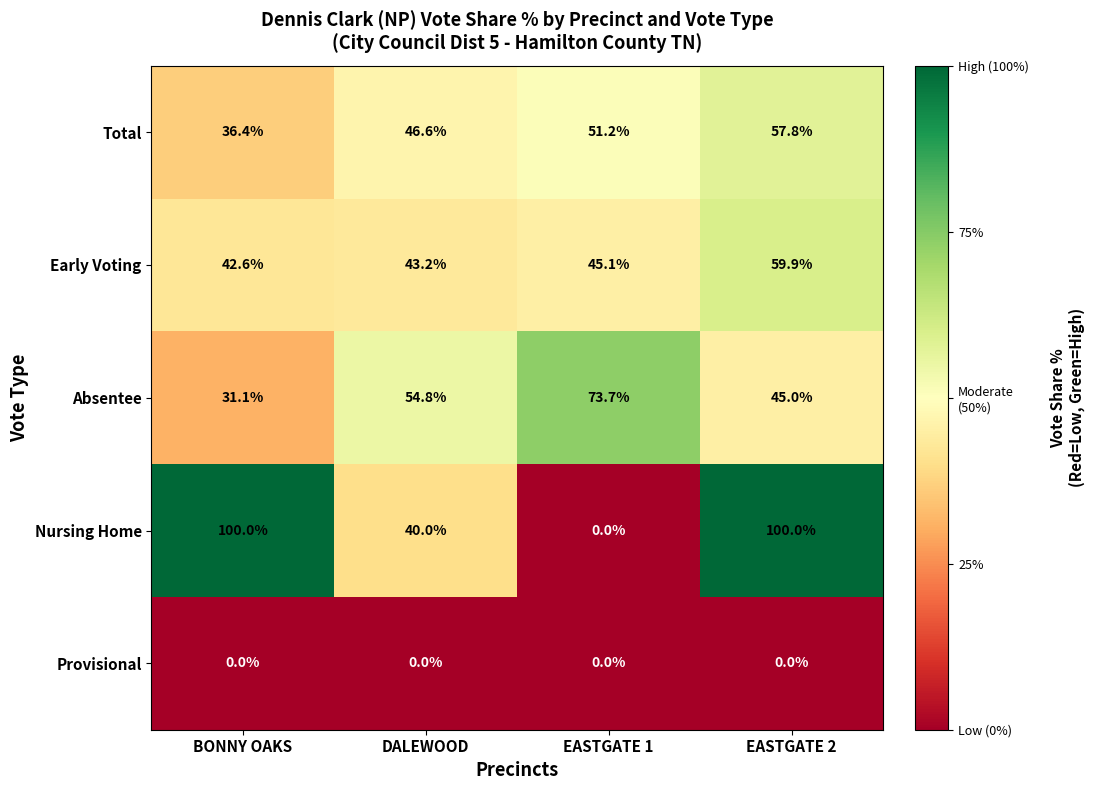

Which series has the largest total across all categories?

Nursing Home